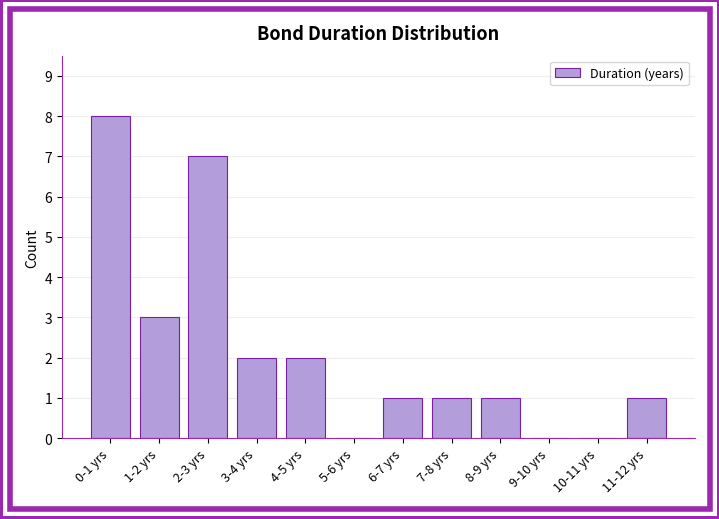

Reading right to left, list all the values displayed in this chart.

11-12 yrs=1	10-11 yrs=0	9-10 yrs=0	8-9 yrs=1	7-8 yrs=1	6-7 yrs=1	5-6 yrs=0	4-5 yrs=2	3-4 yrs=2	2-3 yrs=7	1-2 yrs=3	0-1 yrs=8